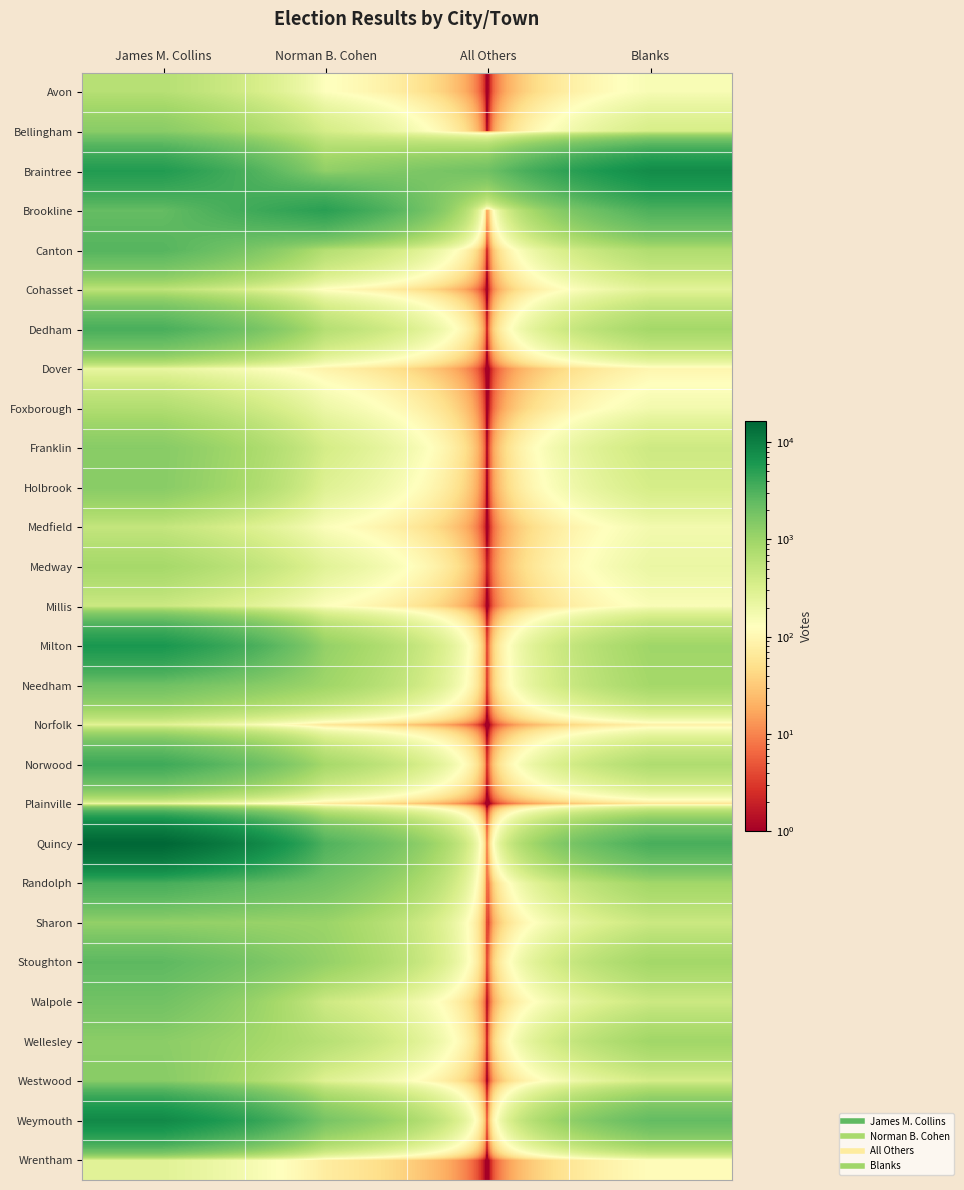

At which category is the sum across all series the highest?

James M. Collins